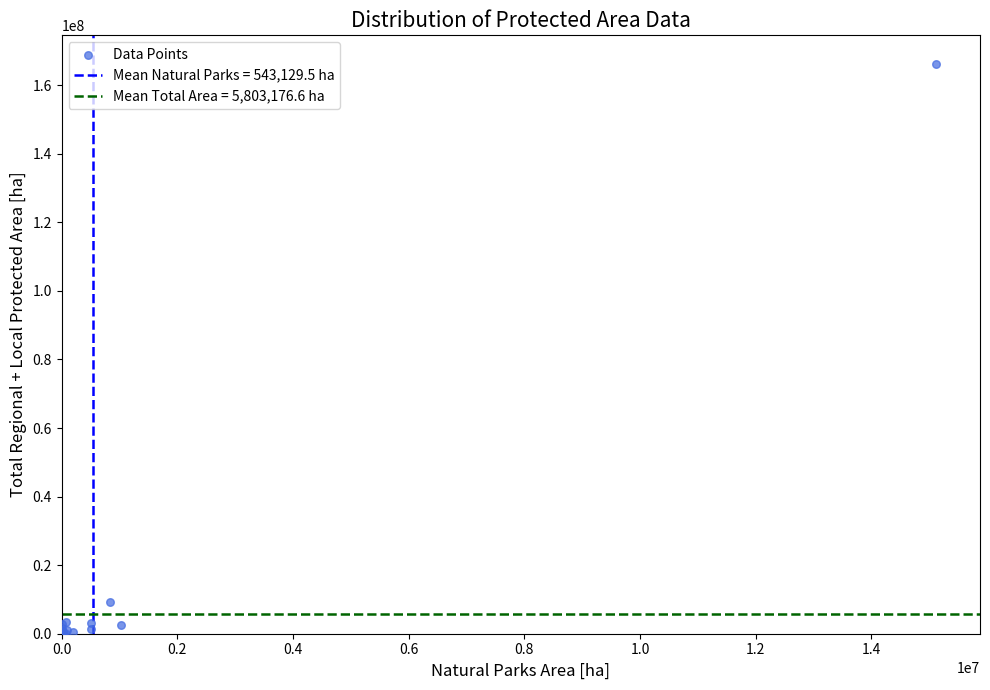

What Y value in the scatter plot is closest to 83124903?

9231769.8